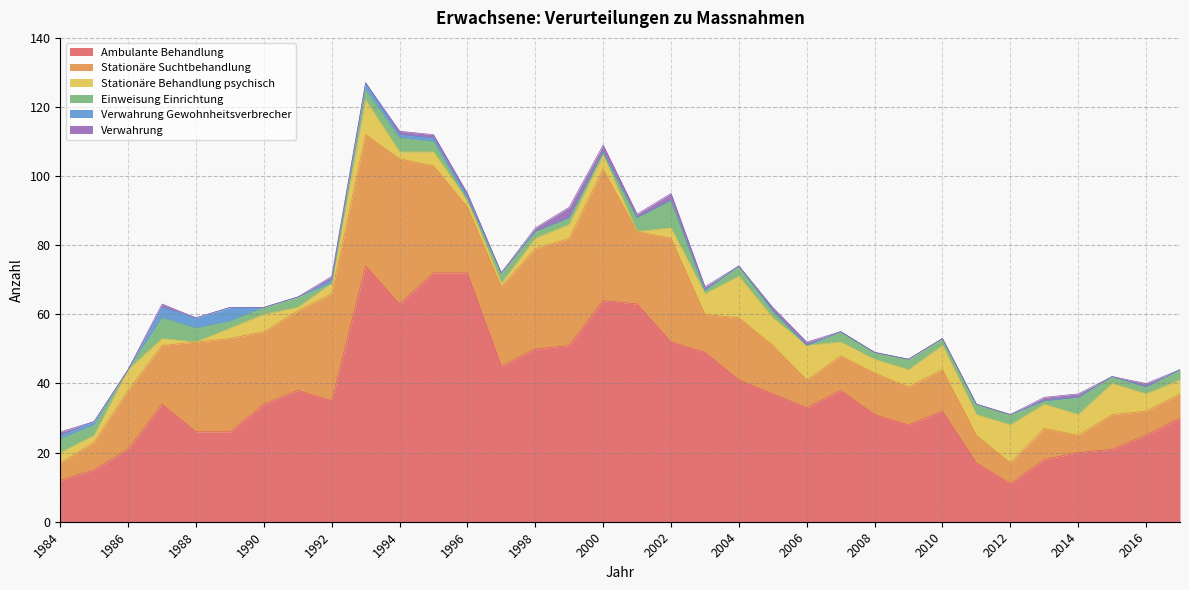

Which category has the highest value in the Stationäre Behandlung psychisch series?

2004